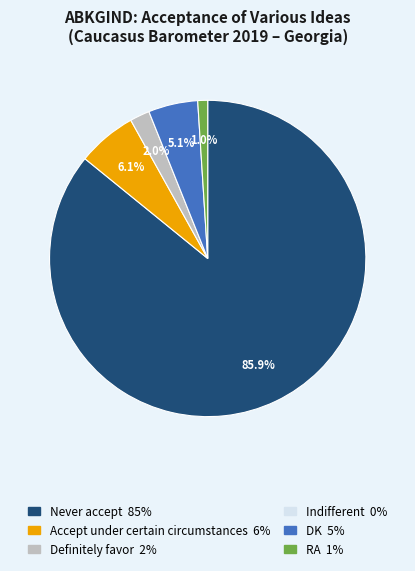

Is there a majority slice in this chart?

Yes